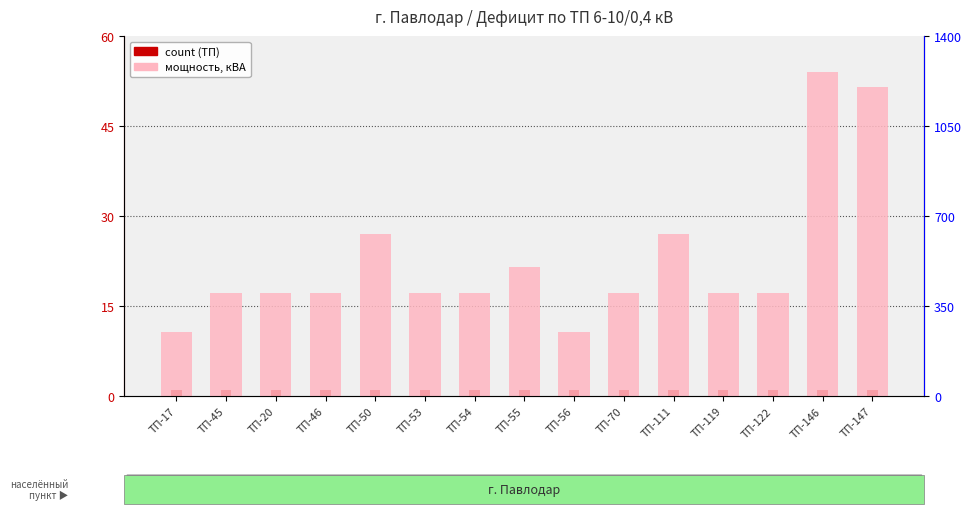

True or false: capacity_kva has a value of 250 at ТП-17.

True